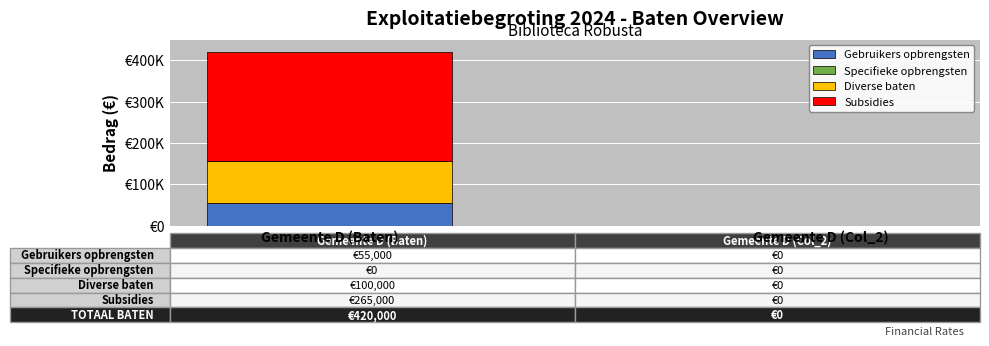

Does the chart contain stacked bars?

Yes